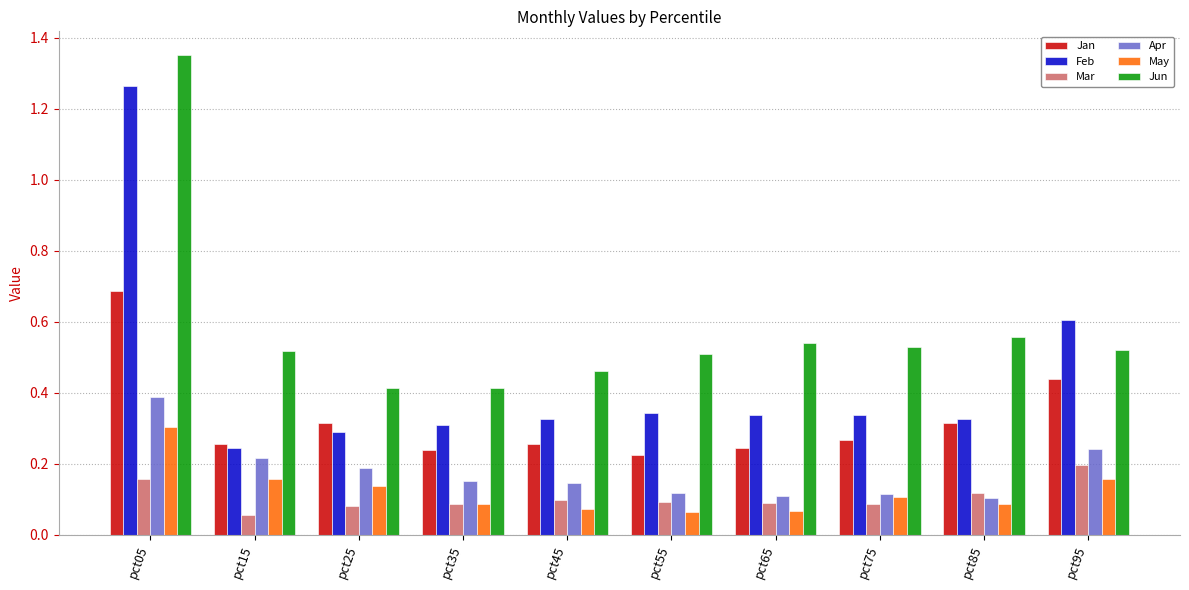

Which category has the highest value across all series?

pct05